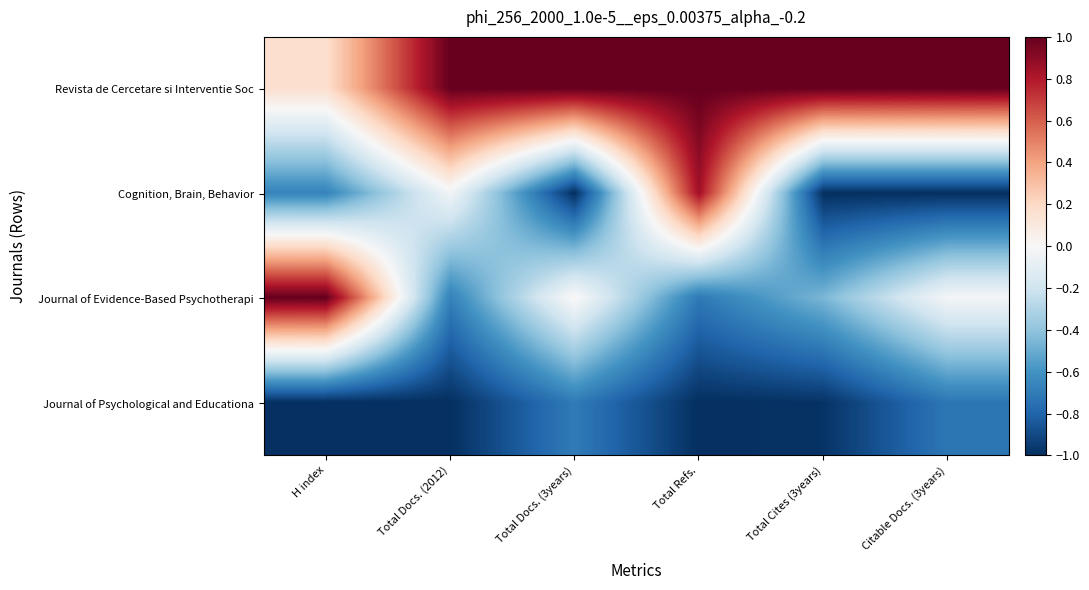

Between Total Refs. and H index, which is larger?

Total Refs.